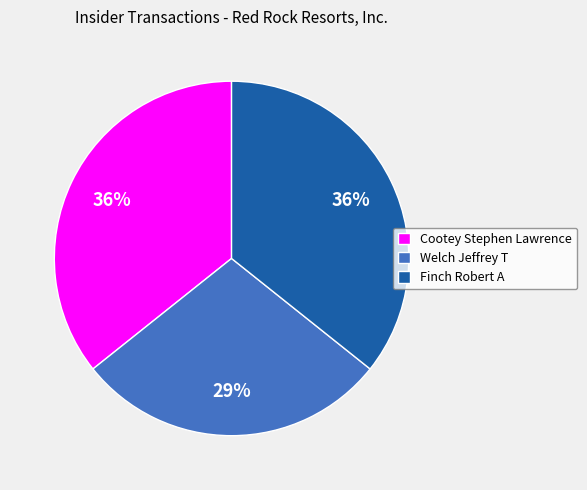

Combined, do Finch Robert A and Cootey Stephen Lawrence account for over 50%?

Yes